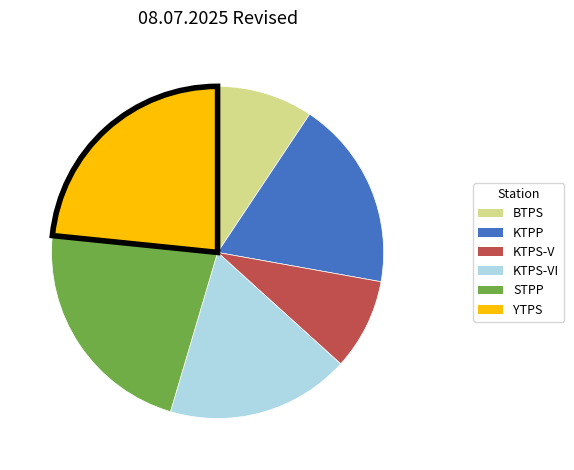

Does any single category account for the majority?

No